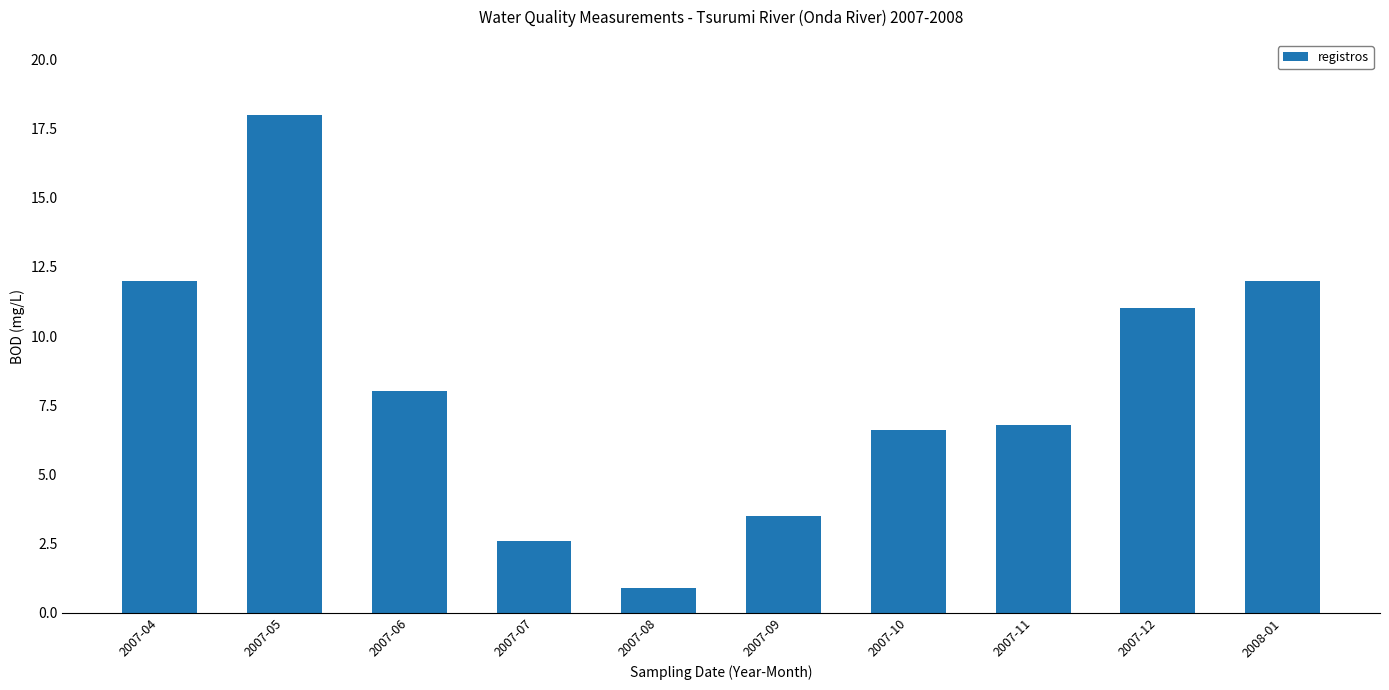

What is the maximum value shown in the chart?

18.0